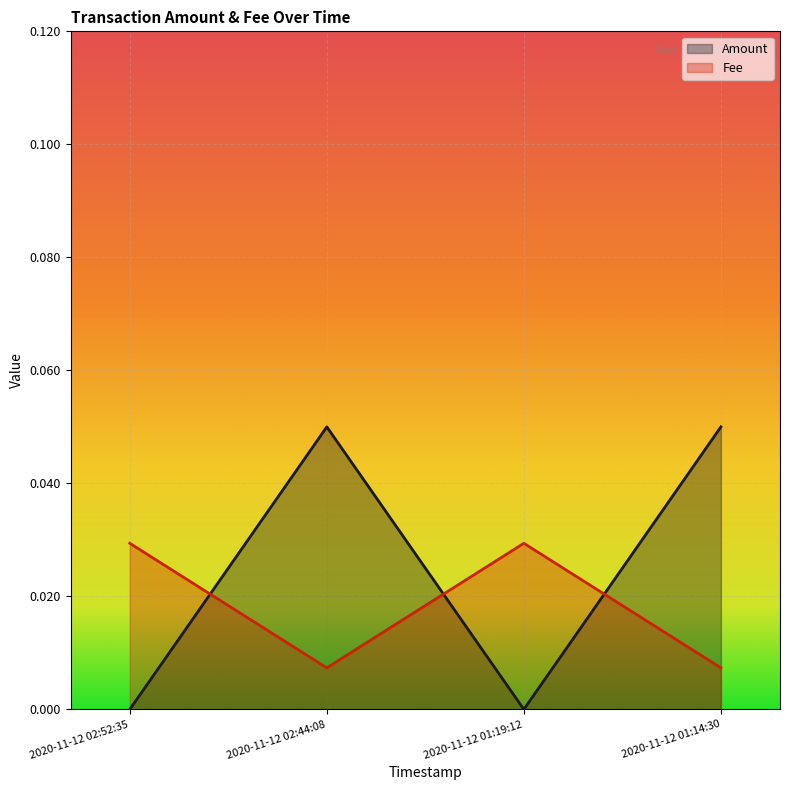

Rank the series by their average value, from lowest to highest.

Fee, Amount